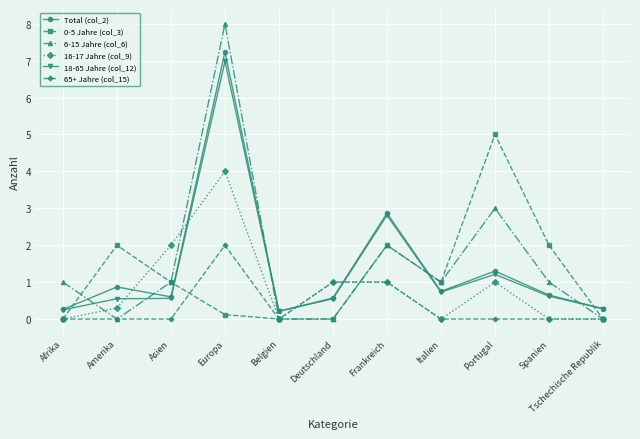

At how many categories does at least one series exceed 0?

11